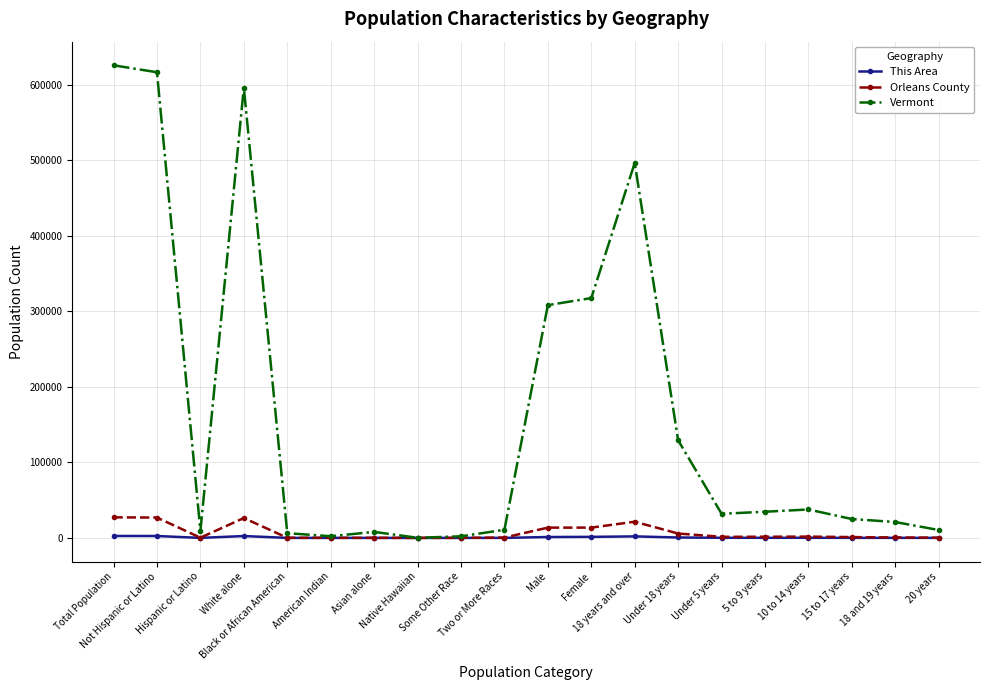

What is the difference between the highest and lowest values at Female?

316159